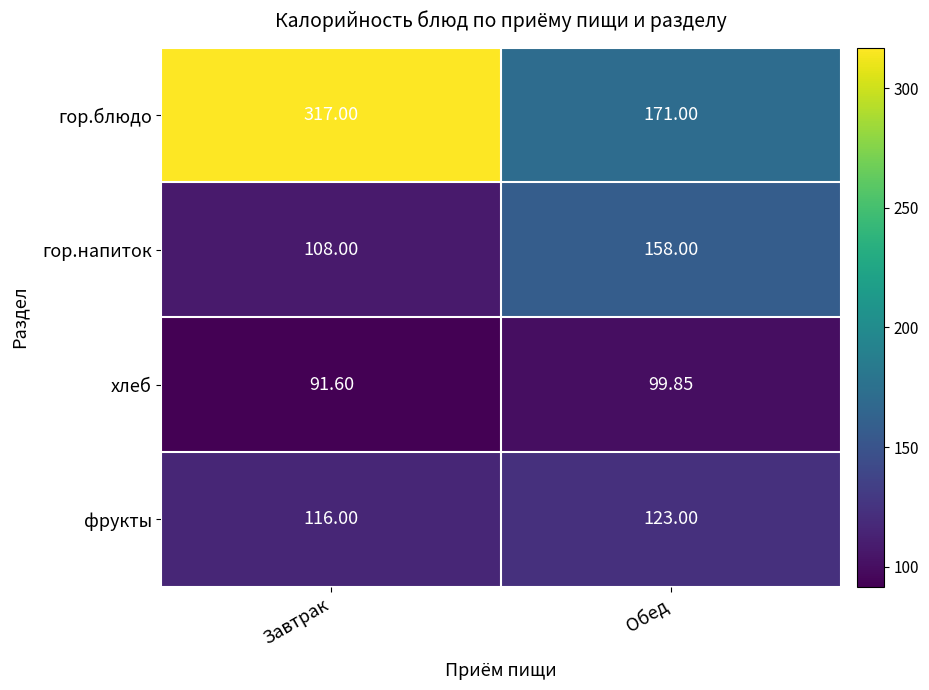

At which category is the sum across all series the highest?

Завтрак